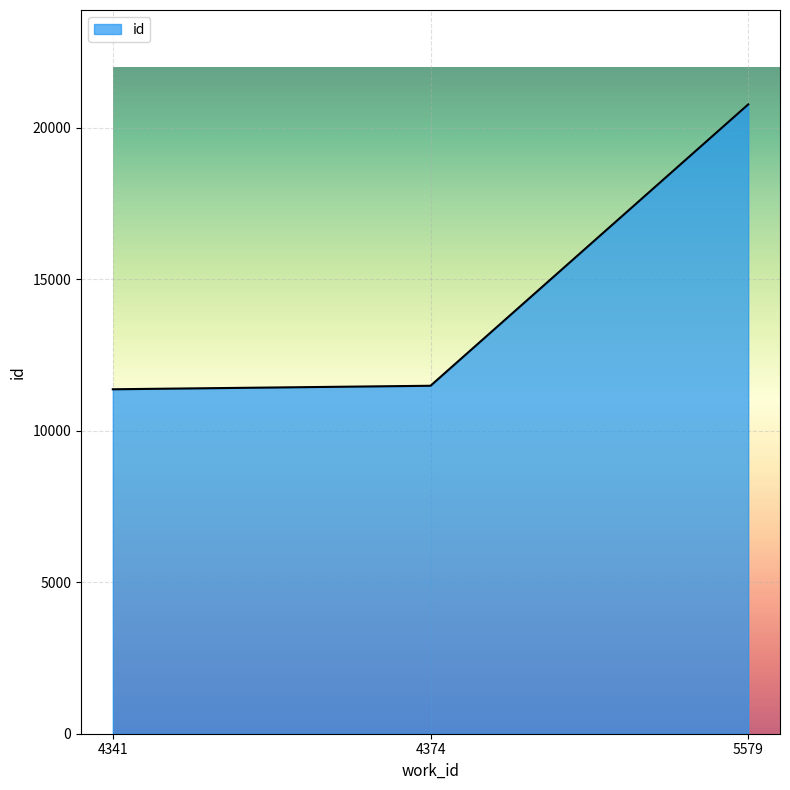

What is the change in value from 4341 to 5579?

+9406